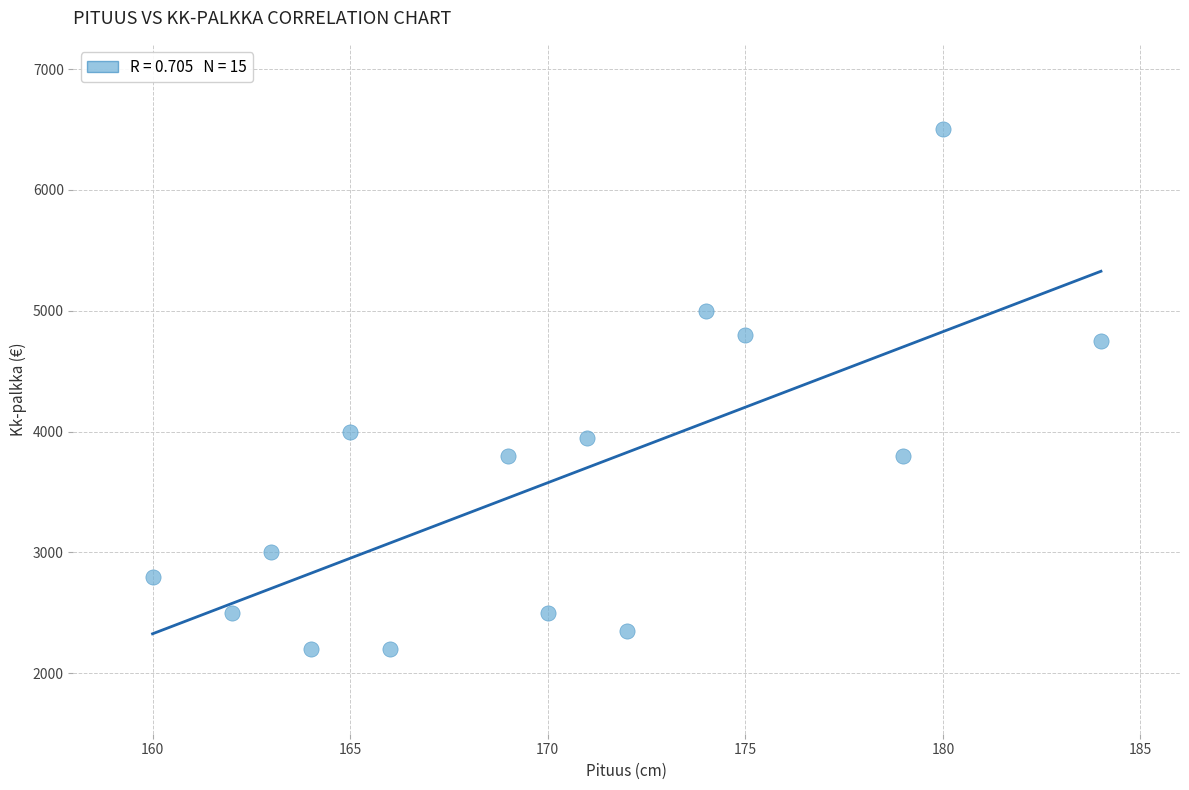

What is the range of Y values (max minus min)?

4300